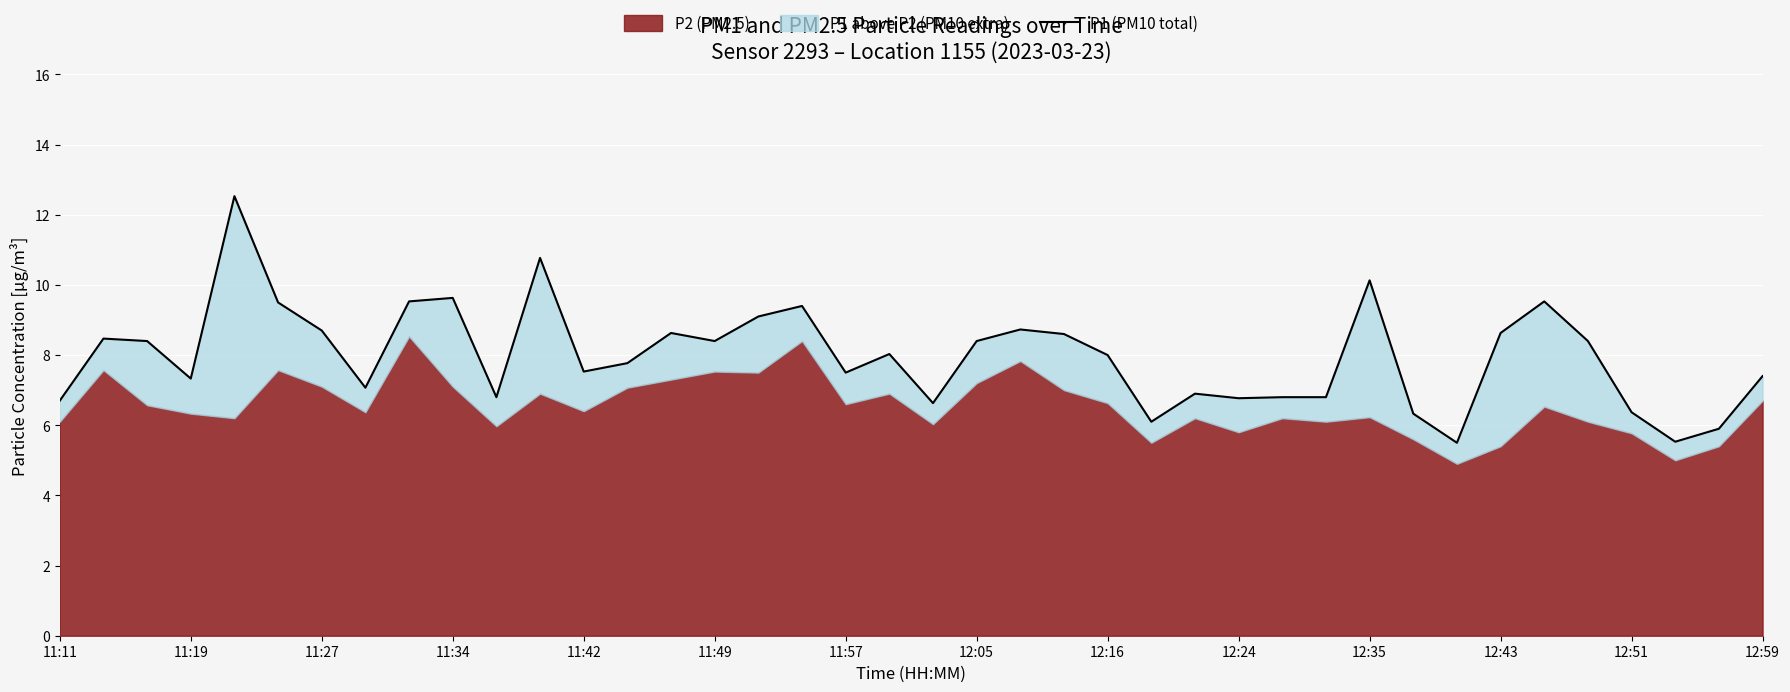

What is the greatest value displayed?

12.5